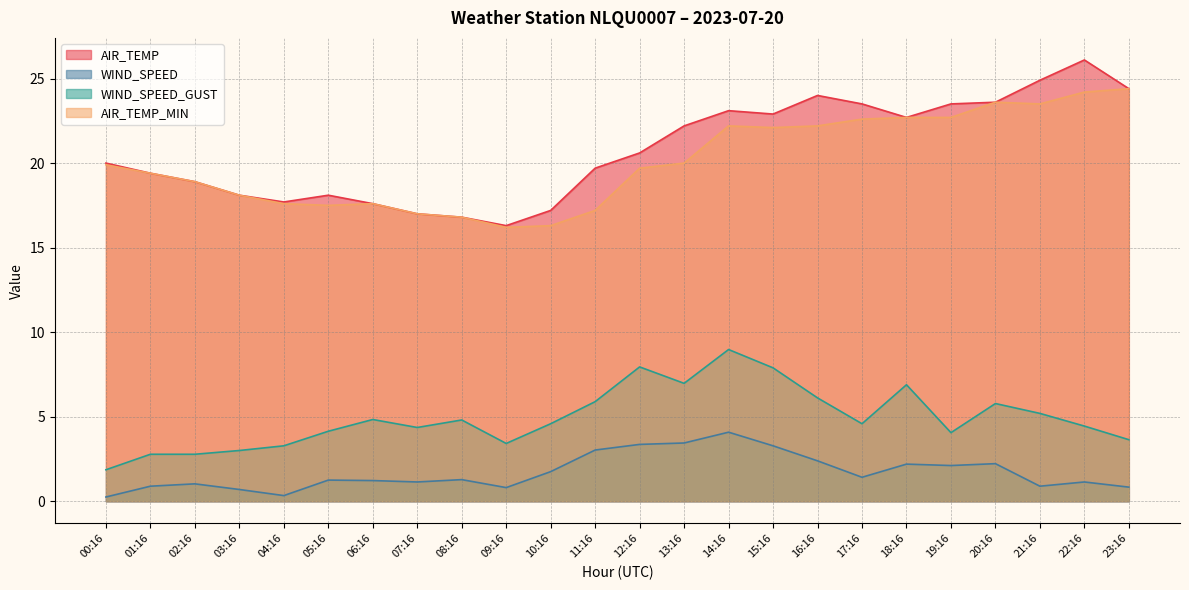

List the labels in order of WIND_SPEED_GUST value, smallest first.

00:16, 01:16, 02:16, 03:16, 04:16, 09:16, 23:16, 19:16, 05:16, 07:16, 22:16, 10:16, 17:16, 08:16, 06:16, 21:16, 20:16, 11:16, 16:16, 18:16, 13:16, 15:16, 12:16, 14:16